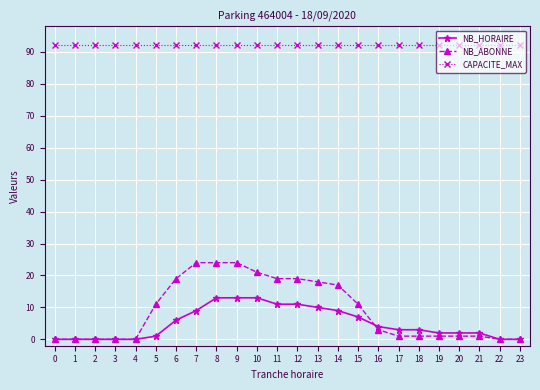

What is the maximum value shown in the chart?

92